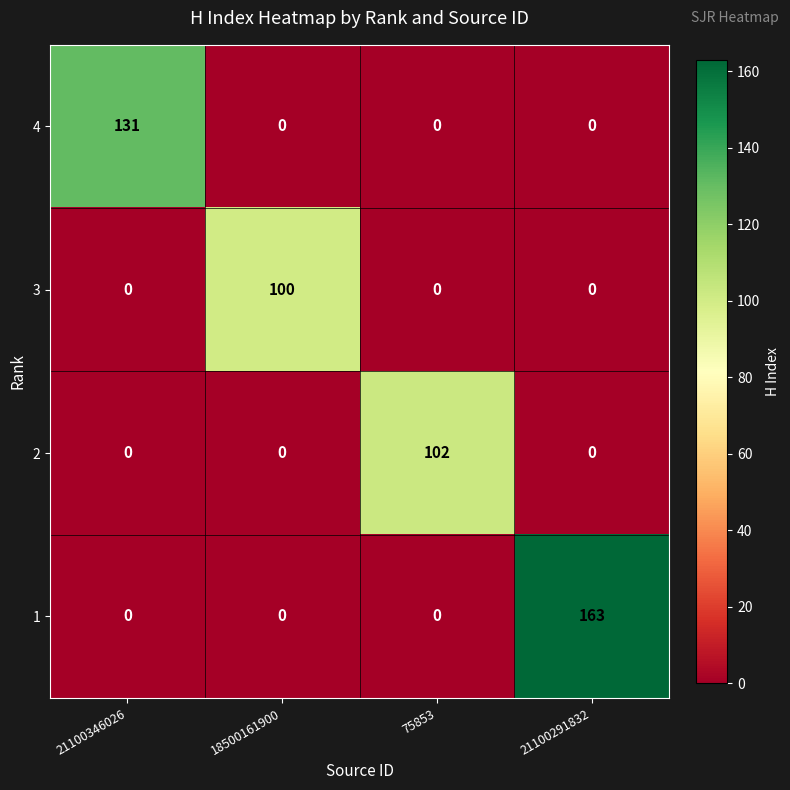

What is the maximum value shown in the chart?

163